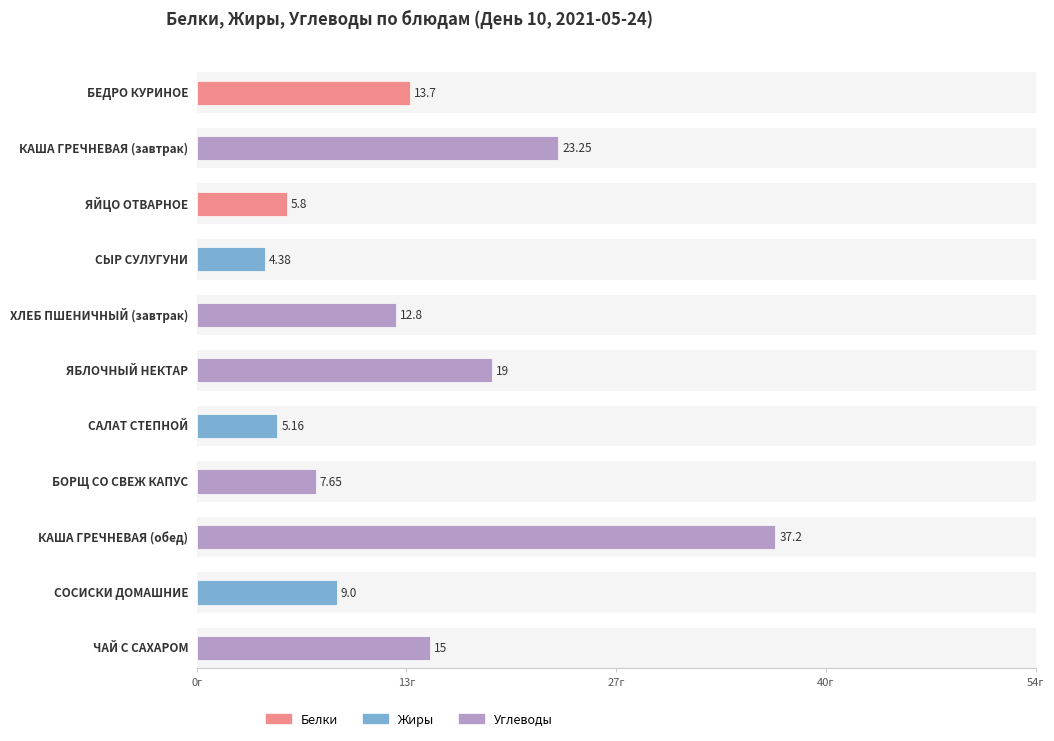

At how many categories does at least one series exceed 29?

1